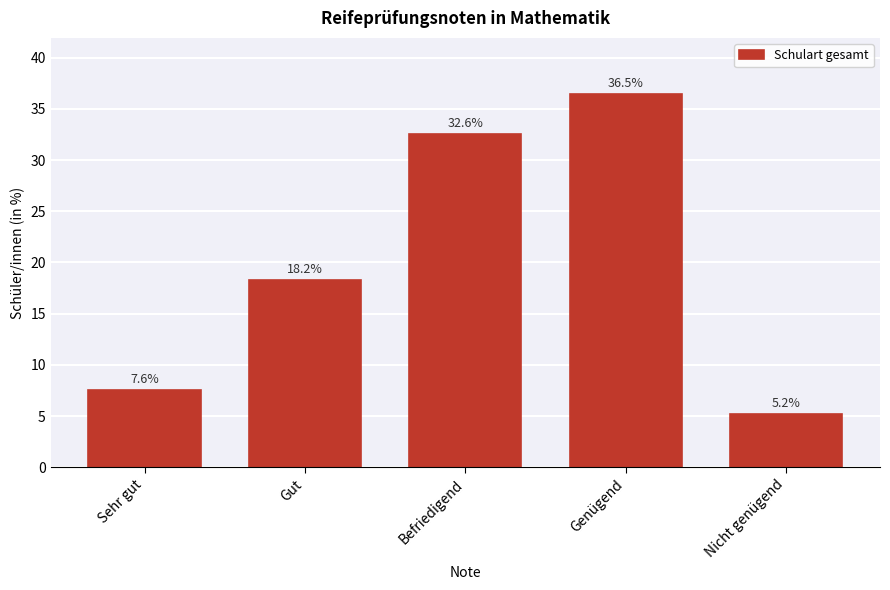

Reading right to left, extract all data points from this chart.

Nicht genügend=5.2	Genügend=36.5	Befriedigend=32.6	Gut=18.2	Sehr gut=7.6